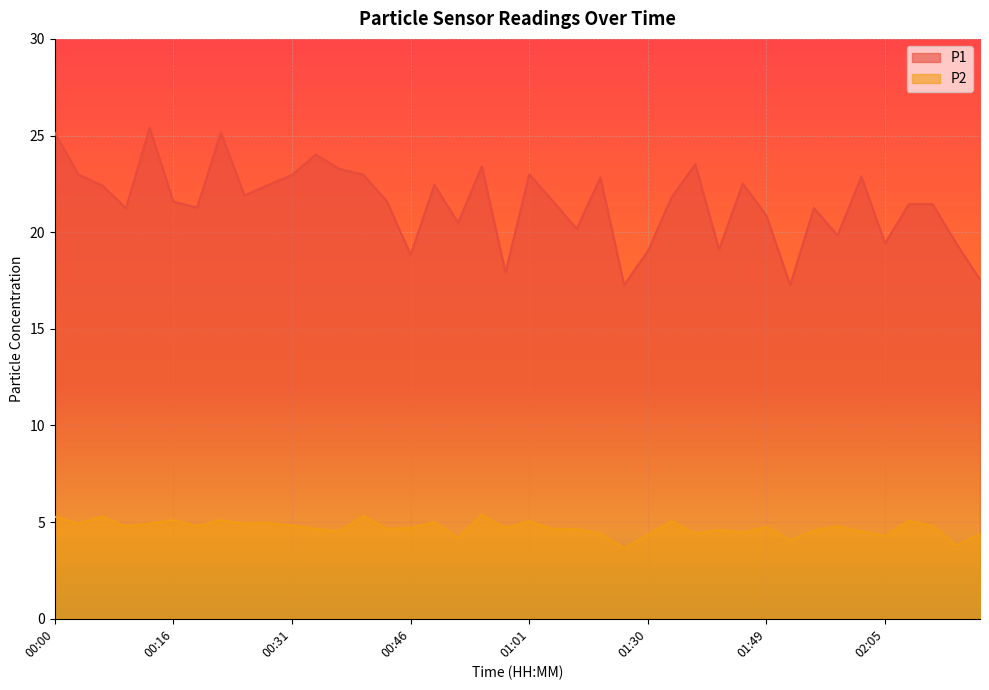

Reading left to right, transcribe all the data shown in this chart.

P1: 25.1	23.0	22.4	21.2	25.4	21.6	21.3	25.1	21.9	22.4	22.9	24.0	23.3	23.0	21.6	18.8	22.4	20.5	23.4	17.9	23.0	21.6	20.2	22.8	17.3	19.0	21.8	23.5	19.1	22.5	20.9	17.3	21.2	19.8	22.9	19.4	21.4	21.4	19.4	17.6
P2: 5.3	4.9	5.3	4.8	4.9	5.1	4.8	5.1	4.9	5.0	4.8	4.7	4.5	5.3	4.7	4.7	5.0	4.2	5.4	4.7	5.0	4.6	4.7	4.4	3.6	4.3	5.0	4.4	4.6	4.5	4.8	4.0	4.6	4.8	4.5	4.3	5.1	4.8	3.8	4.4